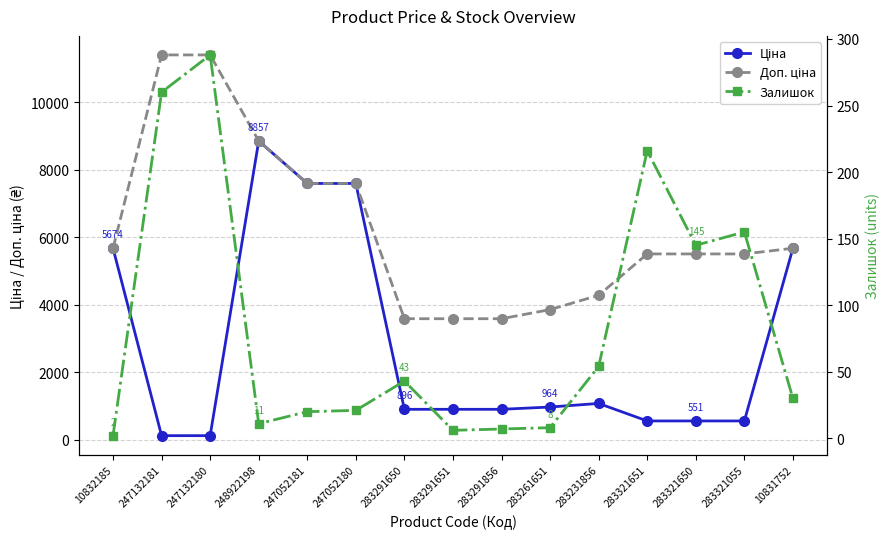

What is the total value across all series at 10831752?

11377.6